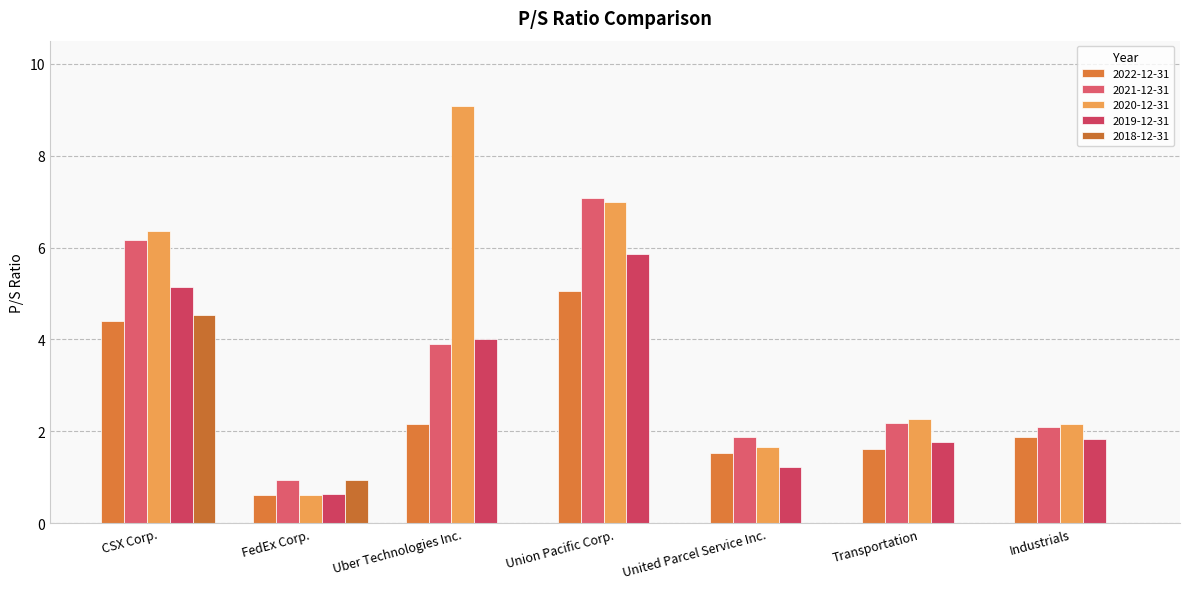

What is the sum of the 2022-12-31 values at Transportation and Uber Technologies Inc.?

3.8